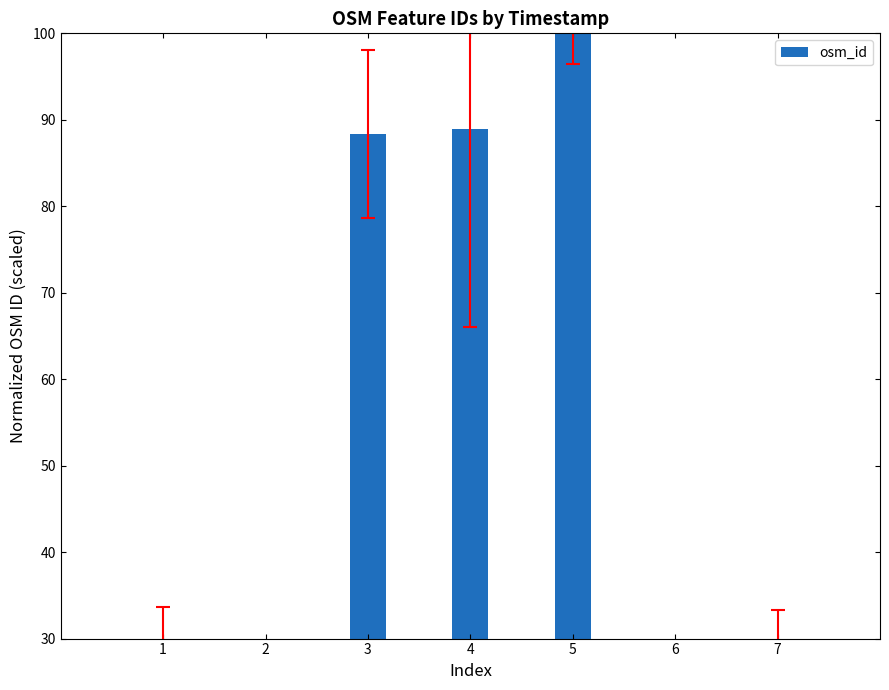

True or false: the data shows 14.6 at 6.

False